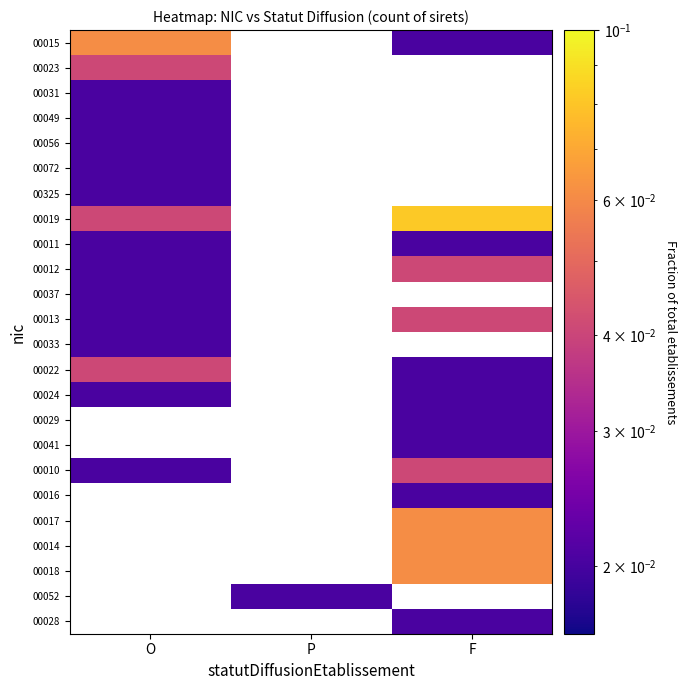

Where is 00056 nearest to the value 0?

O